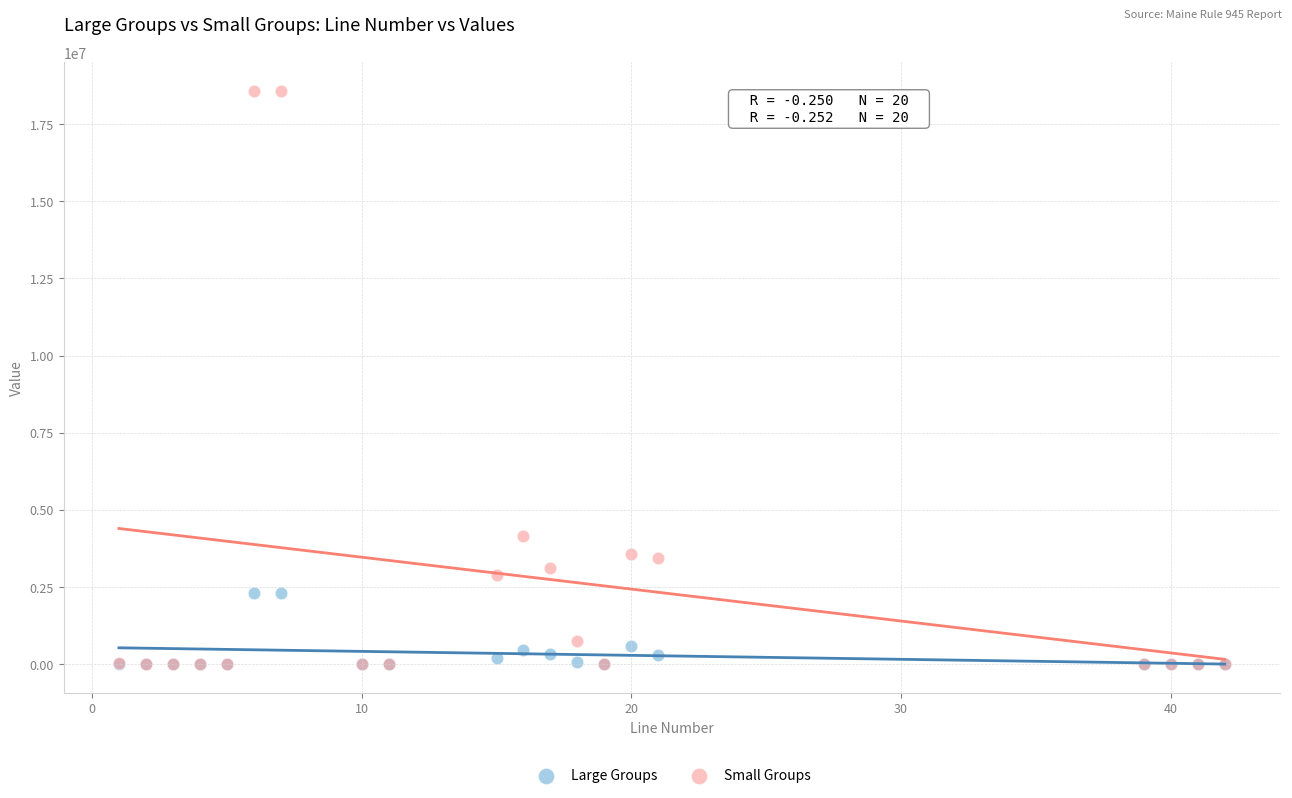

In the Small Groups series, what Y value is closest to 9284683?

4169641.0